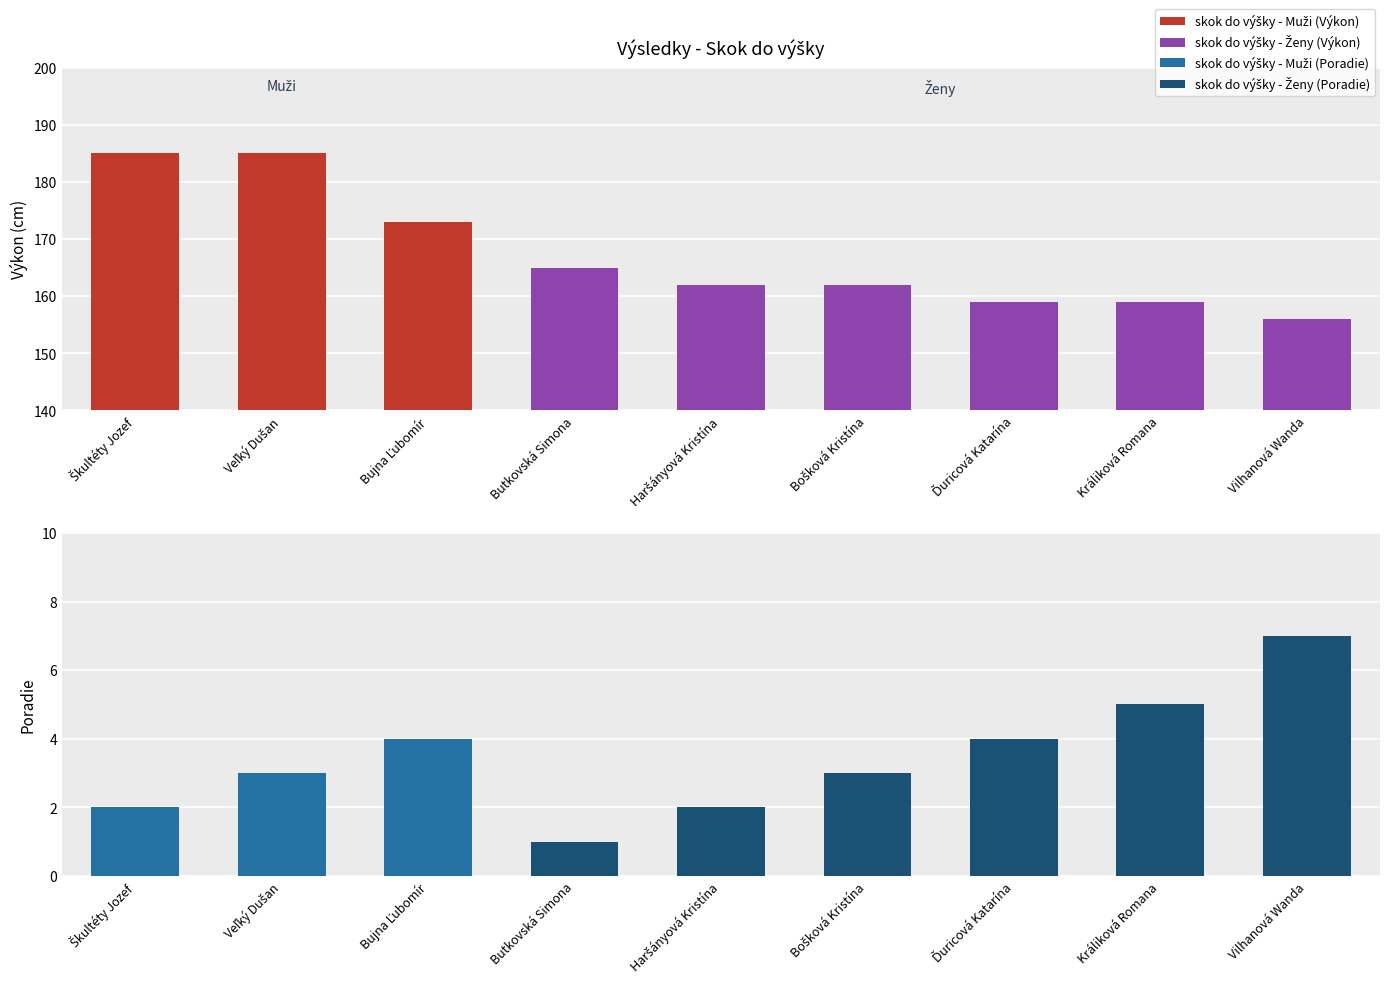

Which series has the largest total across all categories?

Výkon (cm)